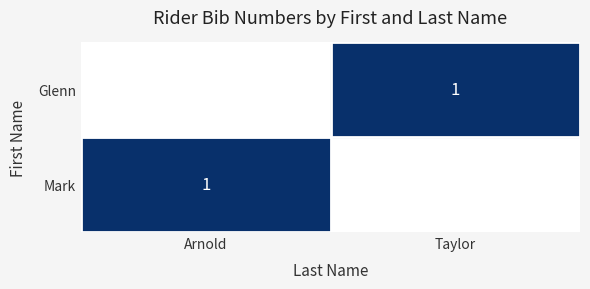

What is the approximate value of Mark at Taylor?

1